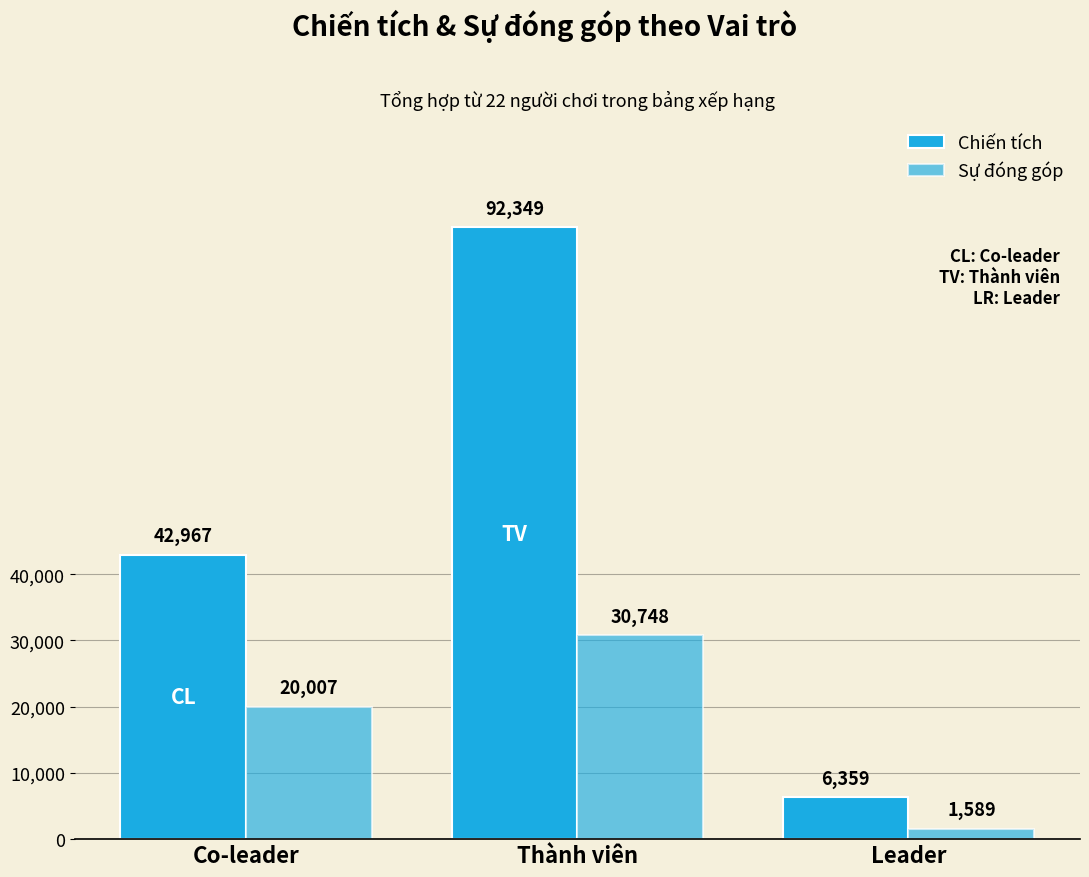

How many series are shown in this chart?

2